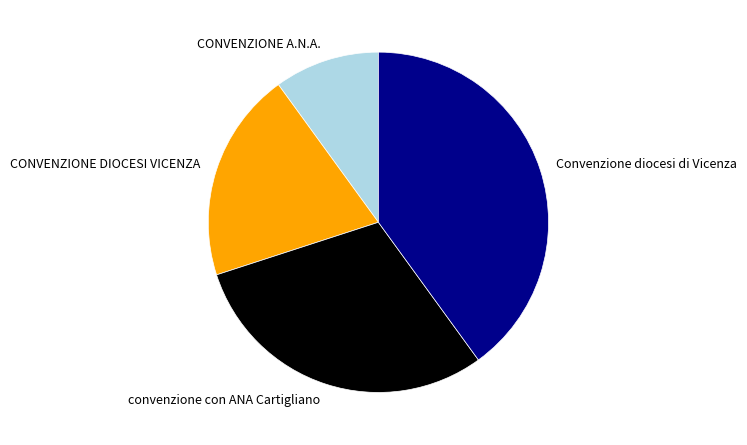

The Convenzione diocesi di Vicenza slice represents 26% of the pie. True or false?

False